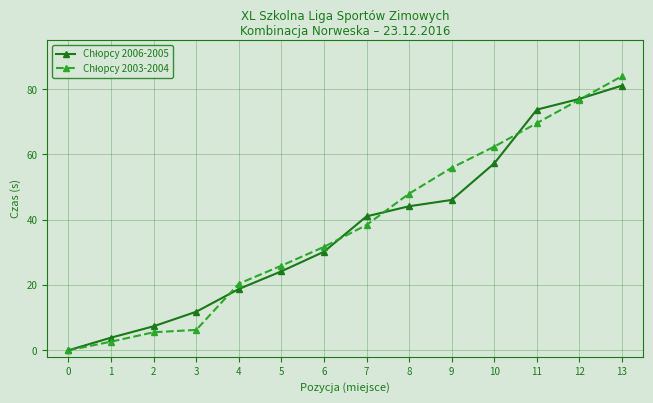

What is the difference between the highest and lowest values at 8?

3.9